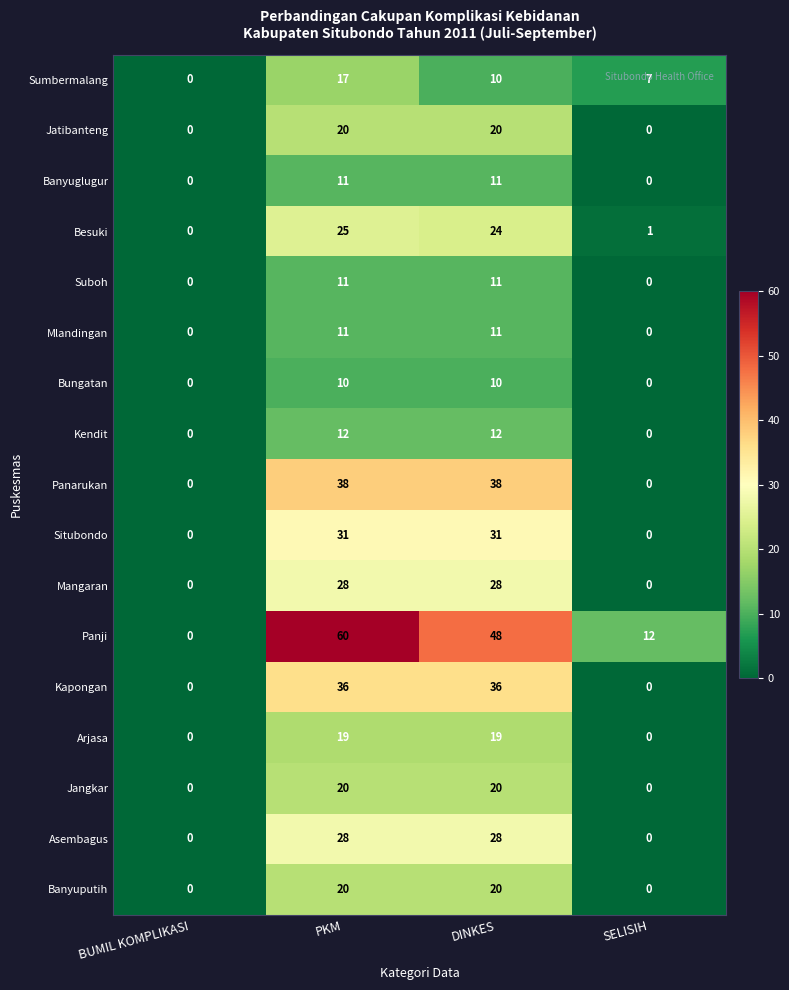

Is it true that Asembagus equals 28 at PKM?

True